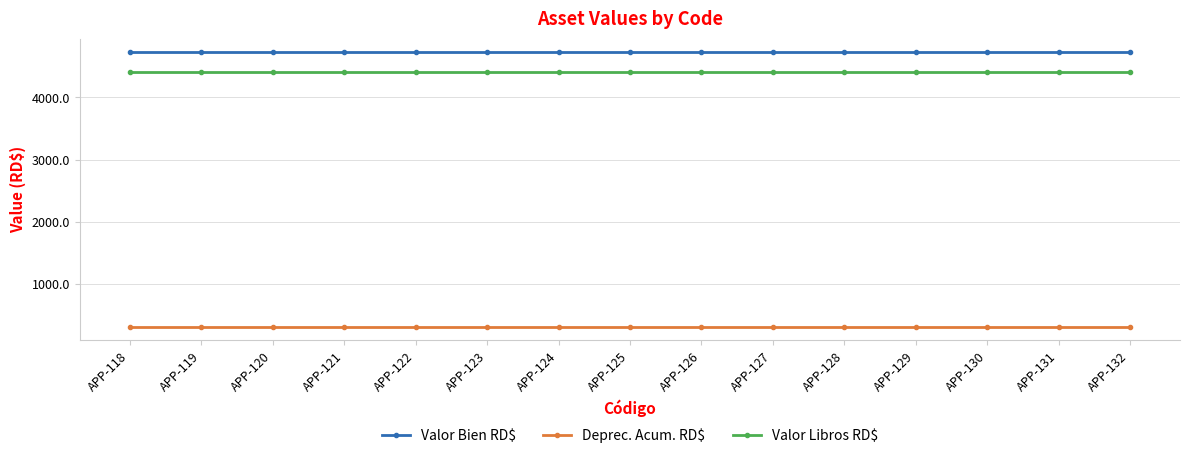

Count the number of categories in the chart.

15